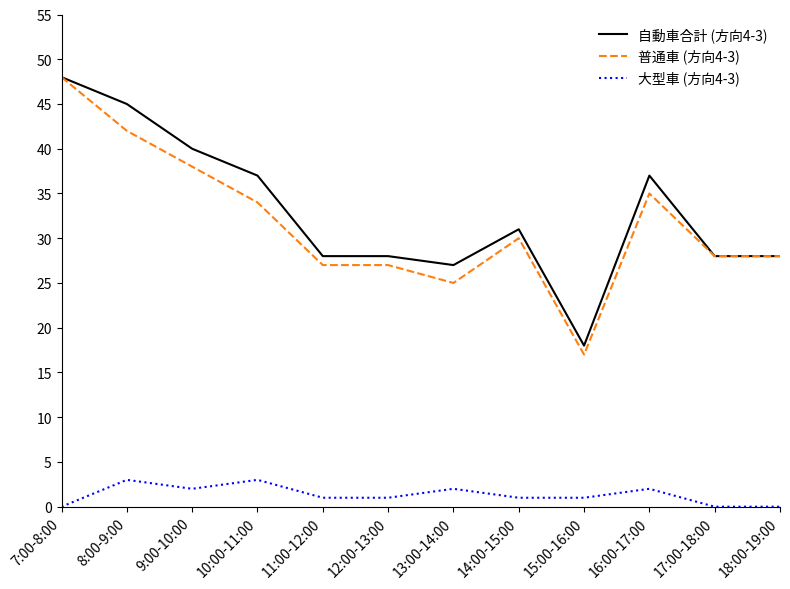

True or false: 自動車合計 (方向4-3) has a value of 28 at 17:00-18:00.

True